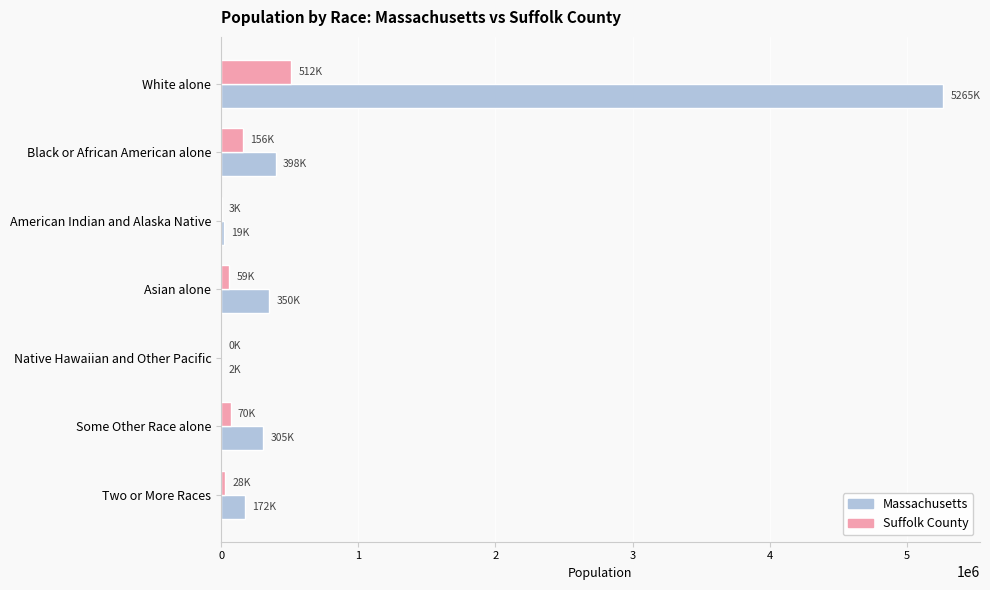

What are all the series names shown in the legend?

Massachusetts, Suffolk County